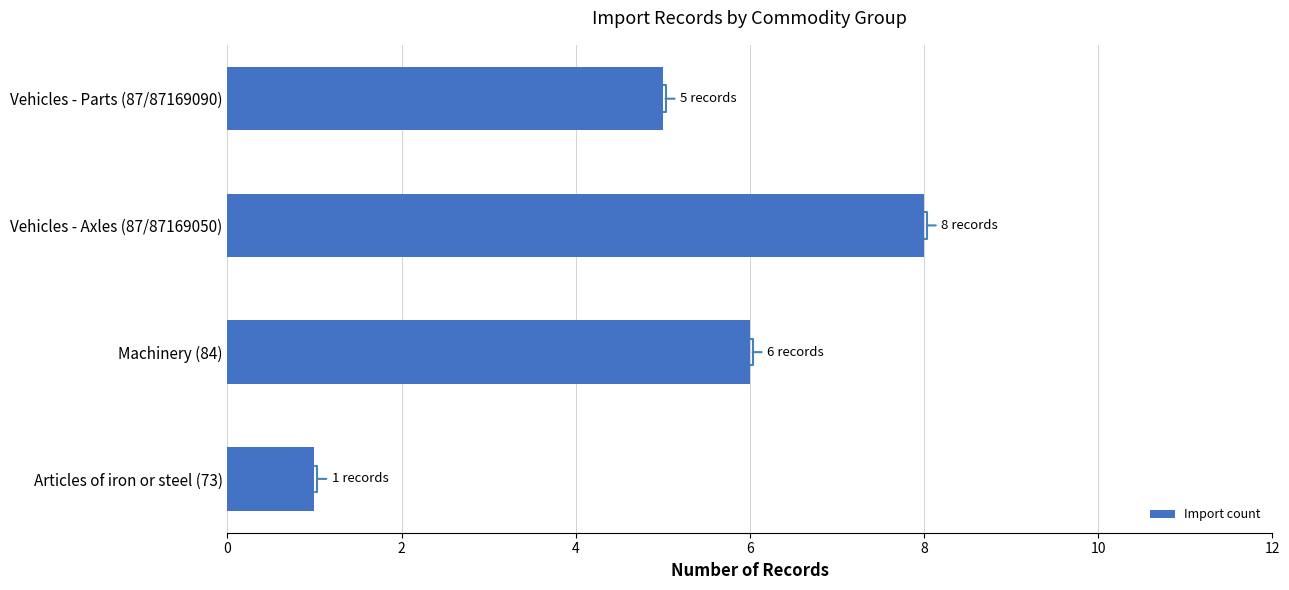

Are the bars grouped side by side (vs. stacked)?

No